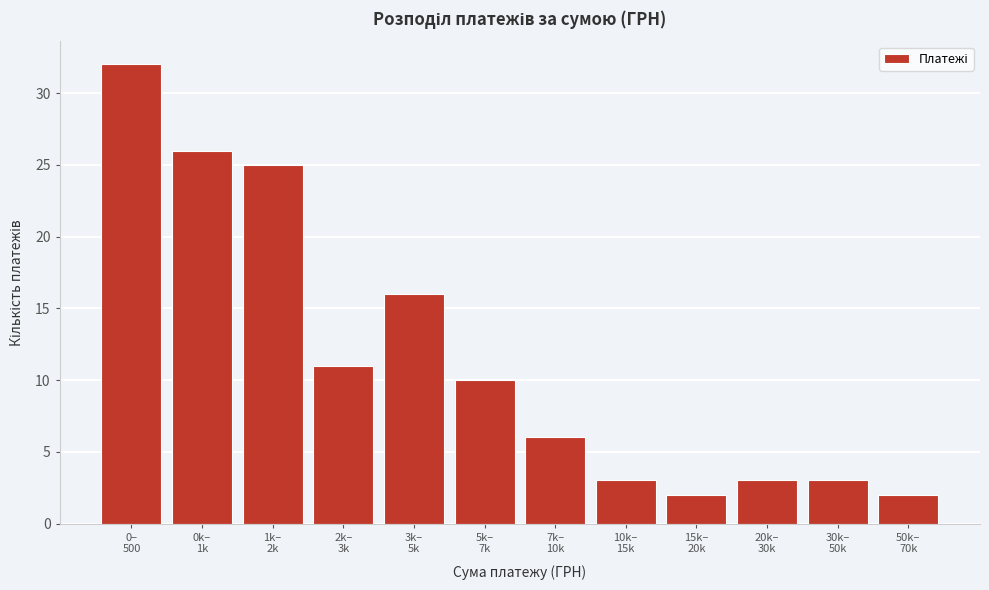

What is the maximum value shown in the chart?

32